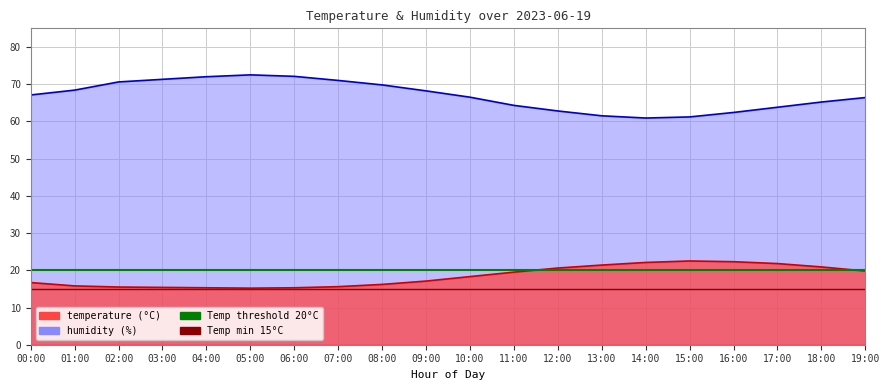

What is the label of the 10th point from the right?

10:00